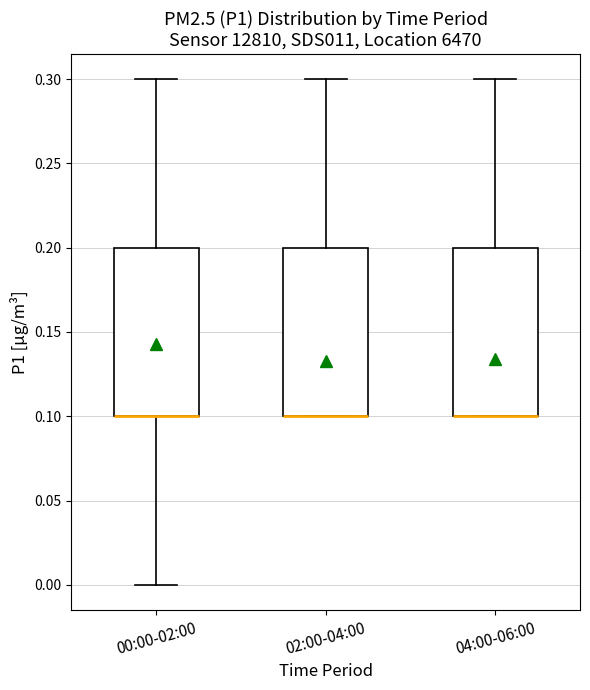

Where is the lower edge of the box for 02:00-04:00 on the y-axis? The values are not printed on the chart, so give them approximately, as read against the axis.

0.1